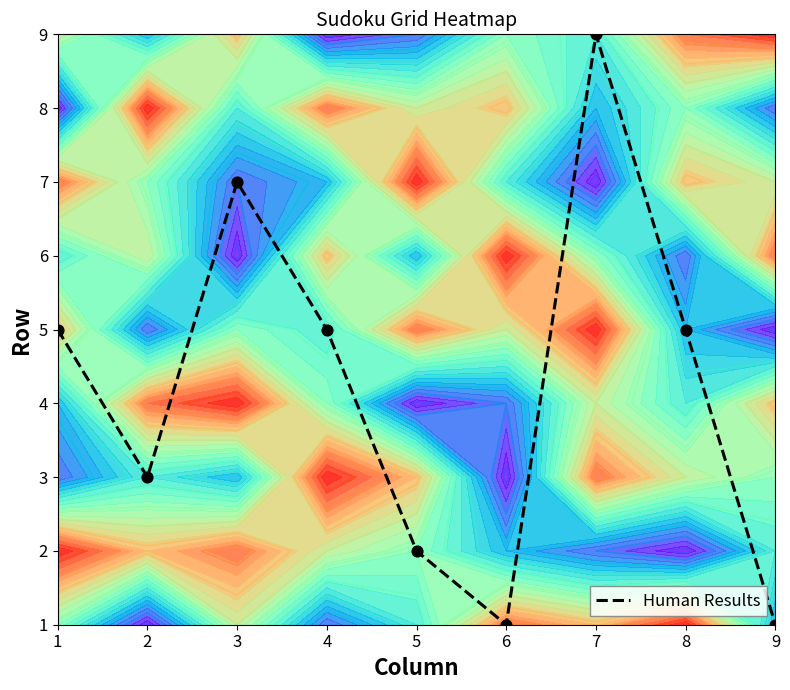

Between 2 and 3, which is larger?

3